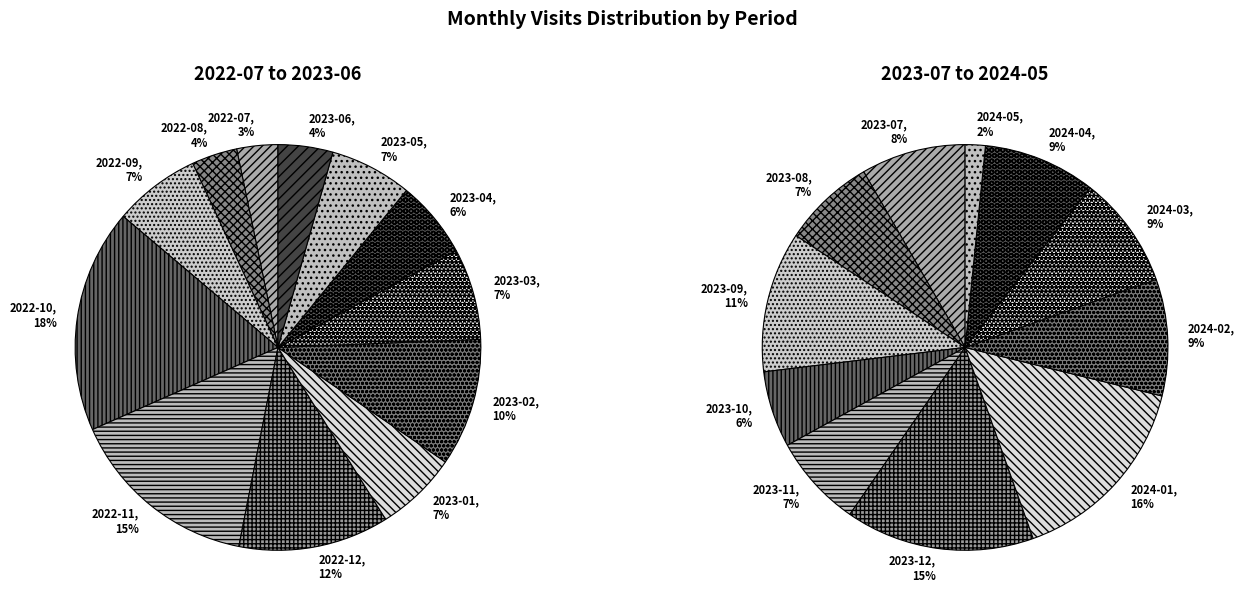

Do 2022-12 and 2022-10 together represent more than half of the pie?

No